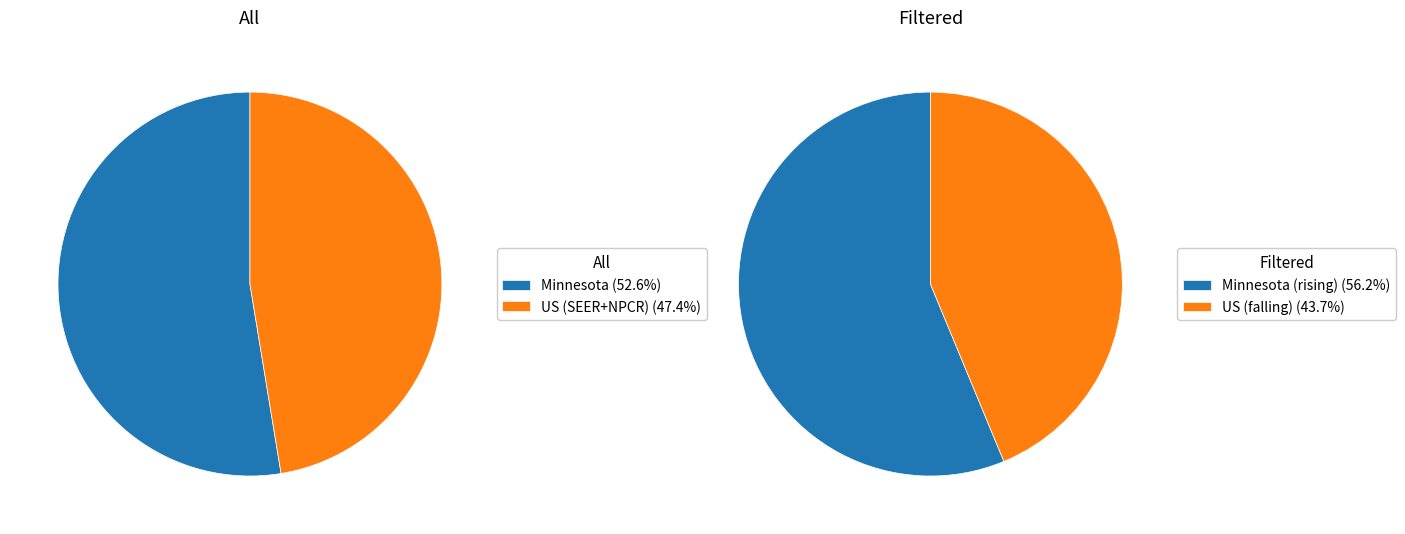

What is the ratio of the value at US (SEER+NPCR) to the value at Minnesota?

0.9